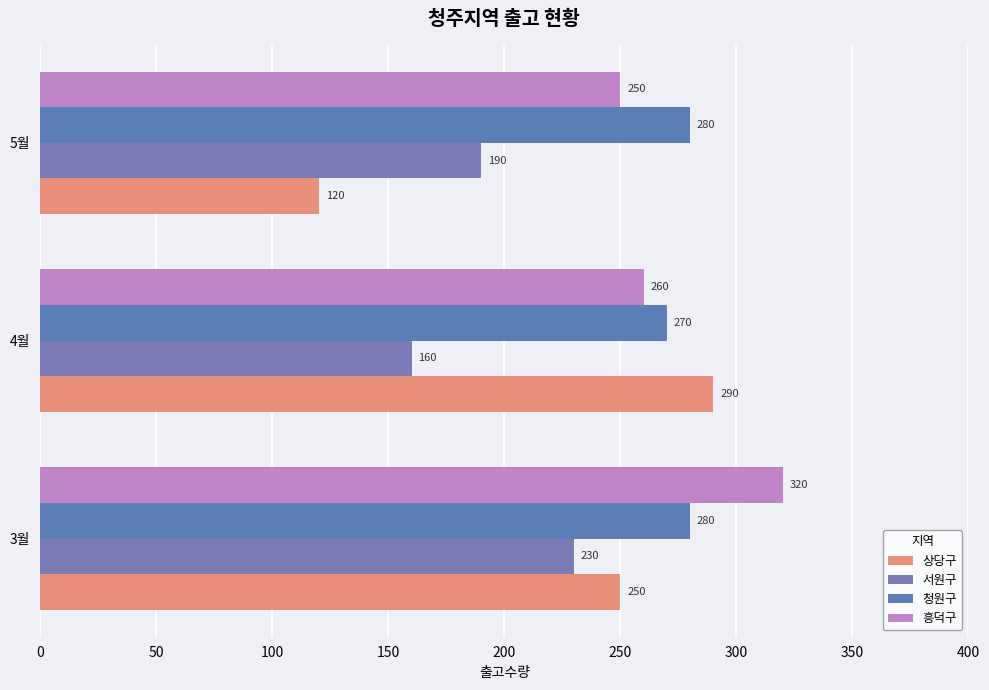

What are all the series names shown in the legend?

상당구, 서원구, 청원구, 흥덕구